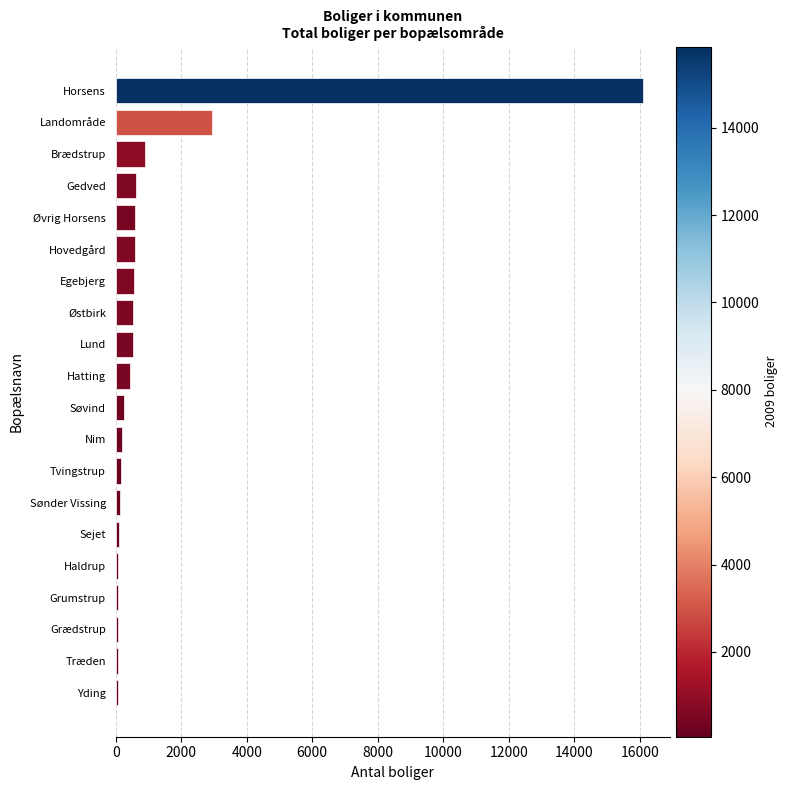

What is the minimum value shown in the chart?

61